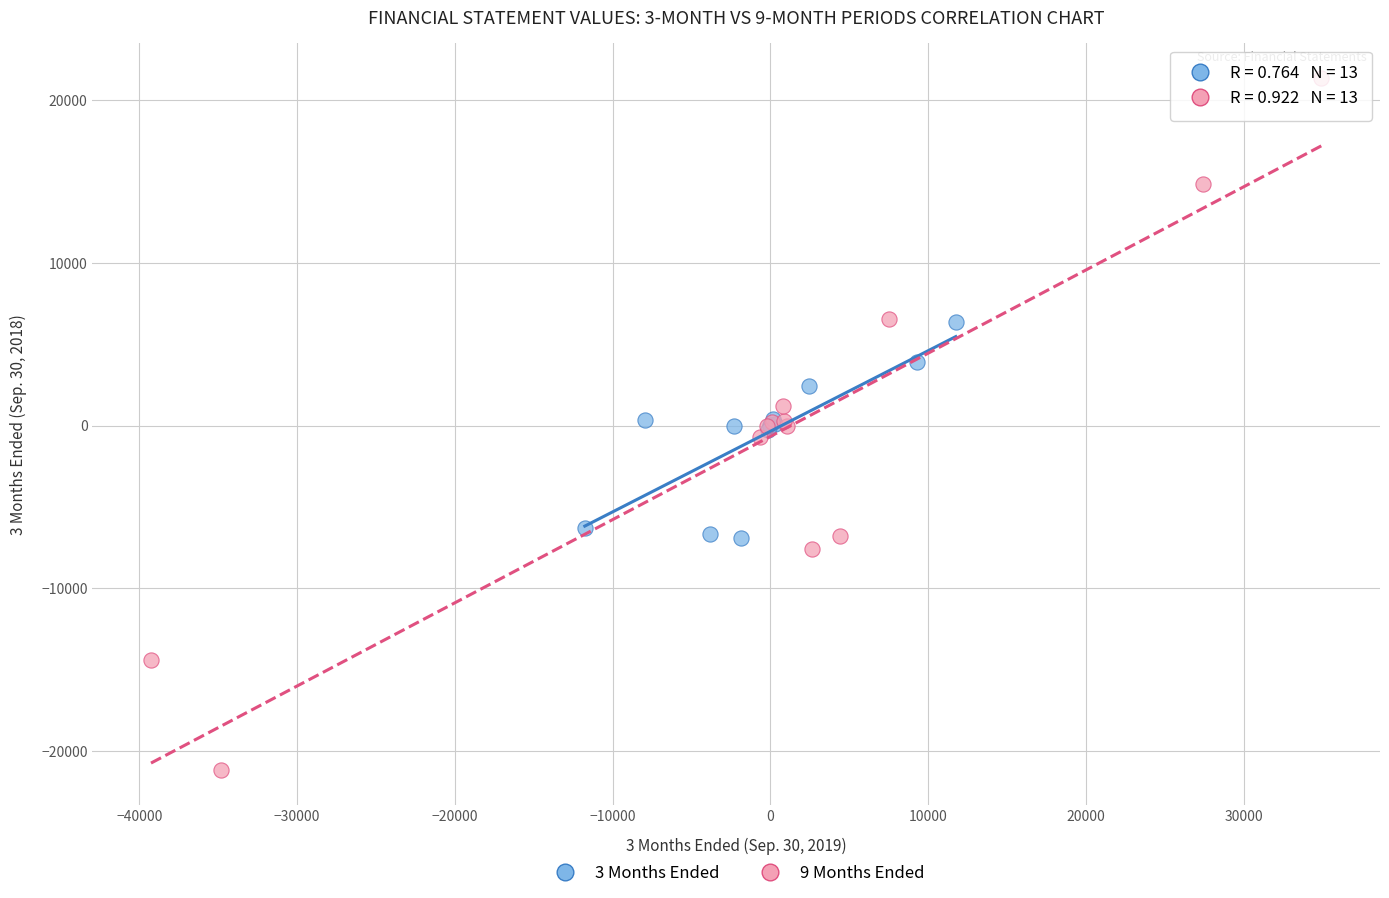

What are all the series names shown in the legend?

3 Months Ended, 9 Months Ended